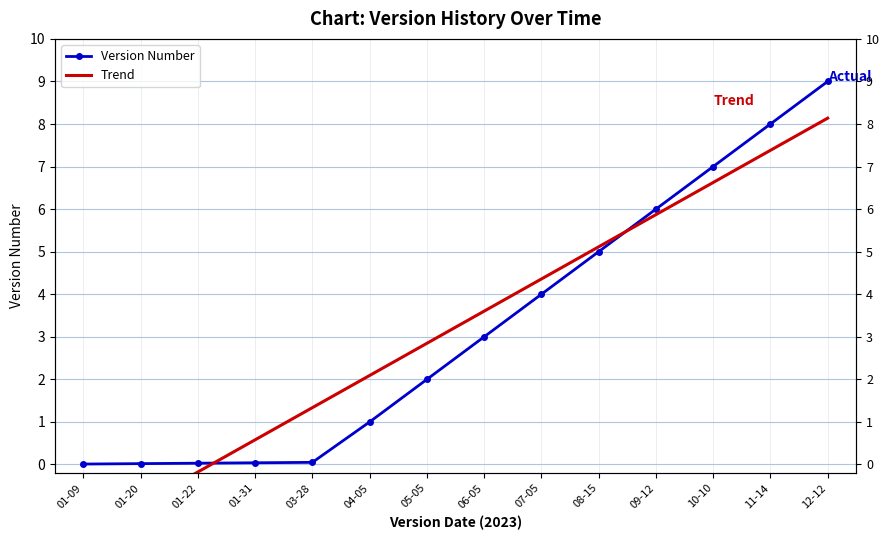

Reading left to right, transcribe all the data shown in this chart.

Version Number: 0.0	0.0	0.0	0.0	0.1	1.0	2.0	3.0	4.0	5.0	6.0	7.0	8.0	9.0
Trend: -1.7	-0.9	-0.2	0.6	1.3	2.1	2.8	3.6	4.4	5.1	5.9	6.6	7.4	8.1